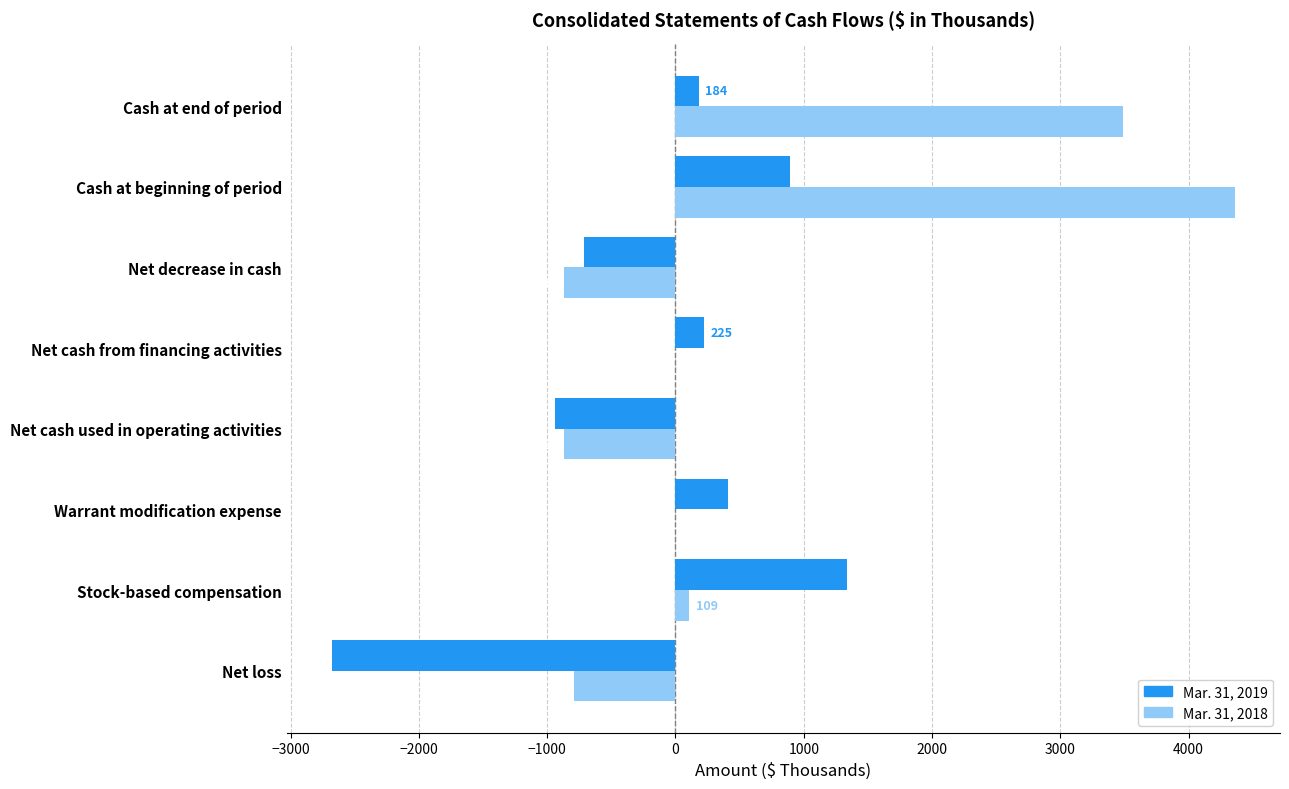

Which series has the largest range (max minus min)?

Mar. 31, 2018